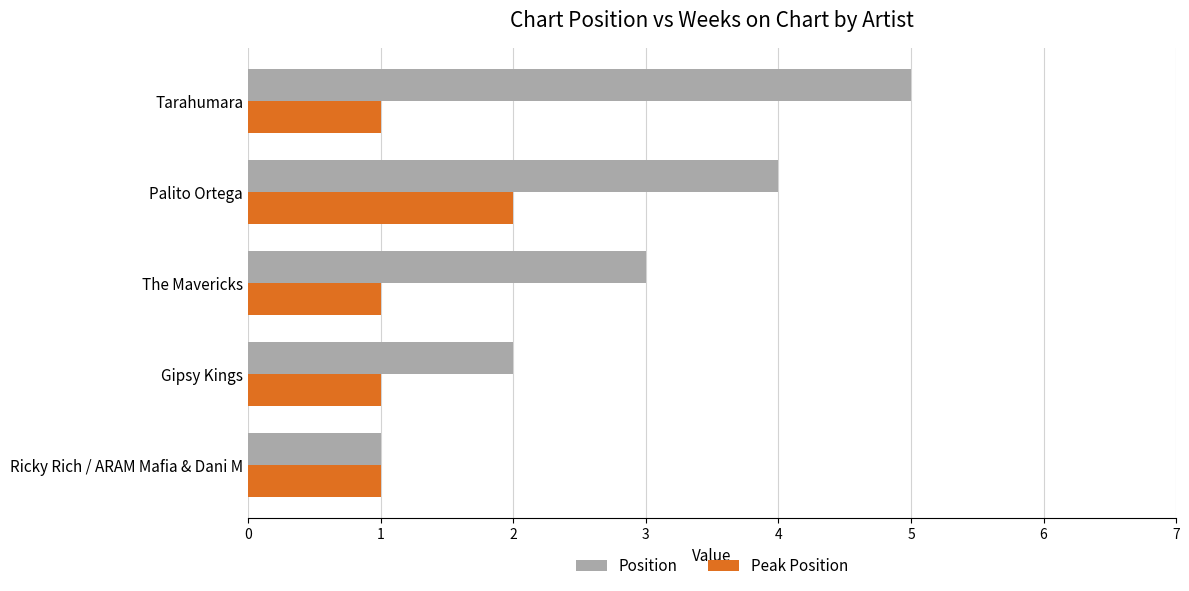

Is it true that Peak Position equals 2 at Palito Ortega?

True